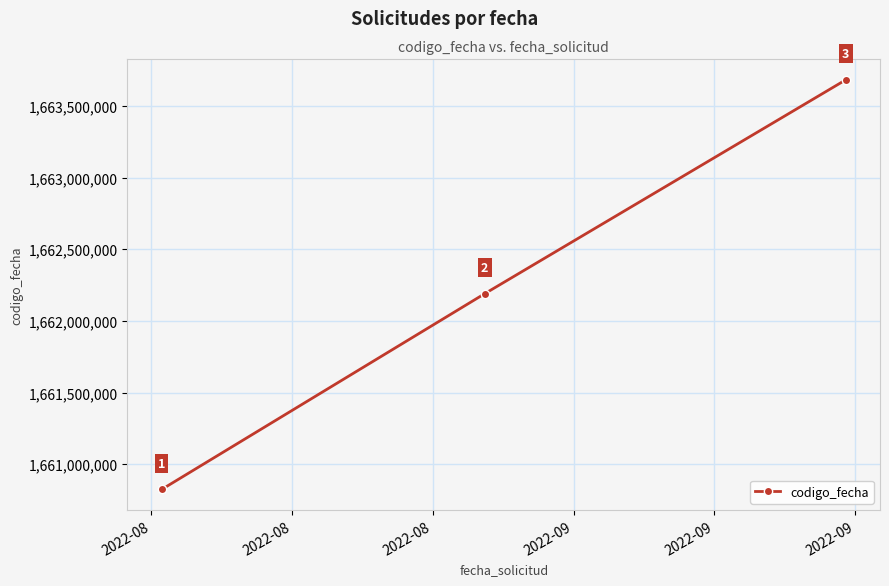

What is the greatest value displayed?

1663682599